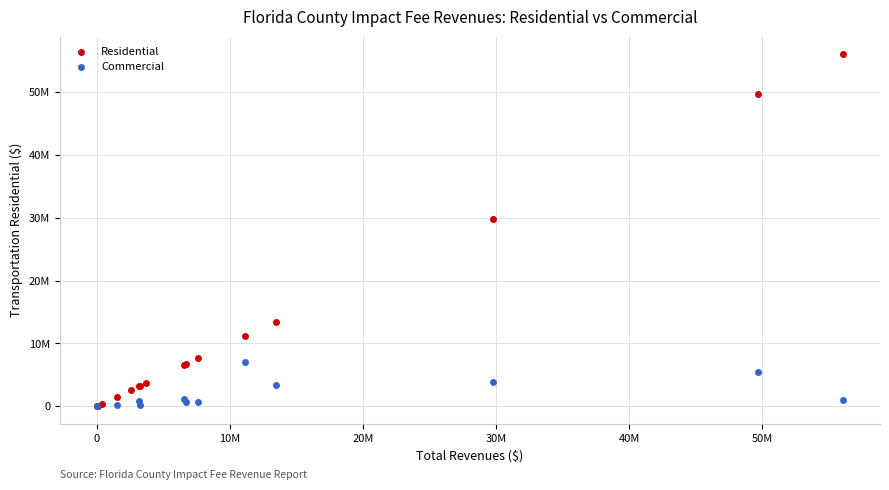

What are all the series names shown in the legend?

Residential, Commercial